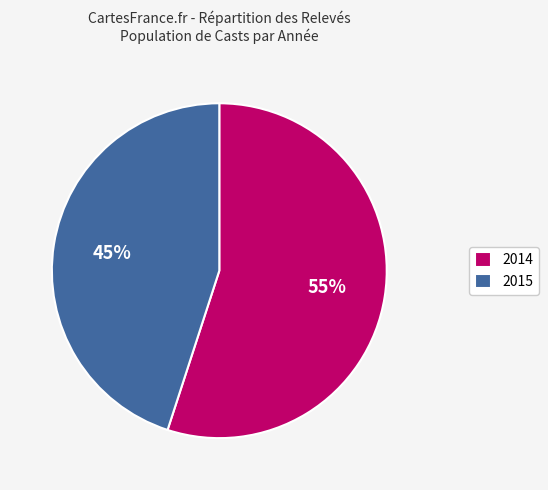

Count the number of slices in the pie.

2